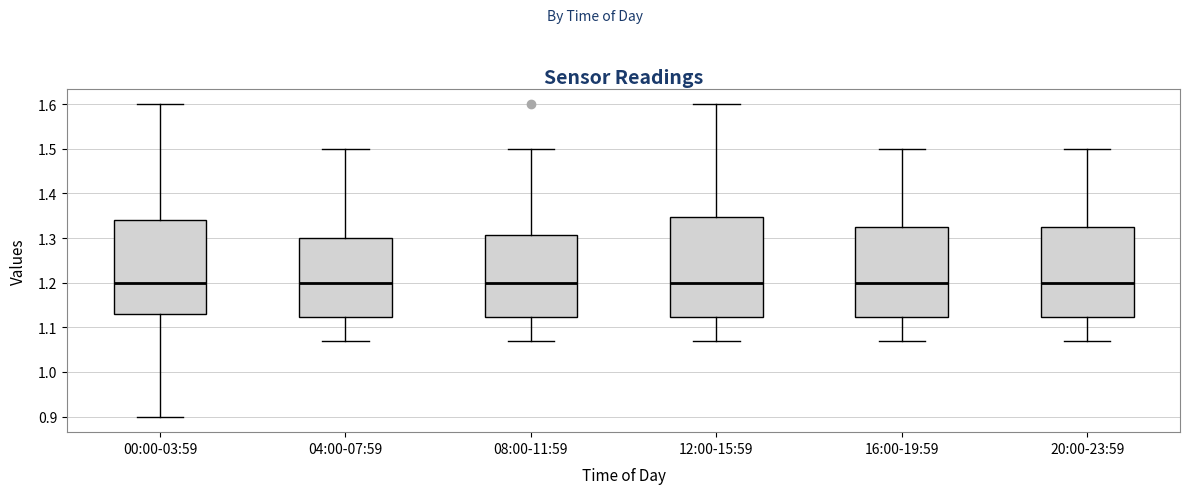

Comparing the boxes themselves (not the whiskers), which one is the tallest?

12:00-15:59